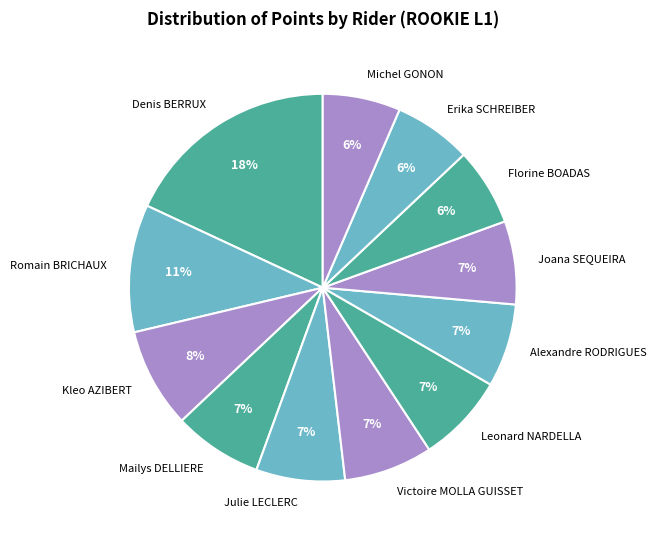

The Florine BOADAS slice represents 6% of the pie. True or false?

True